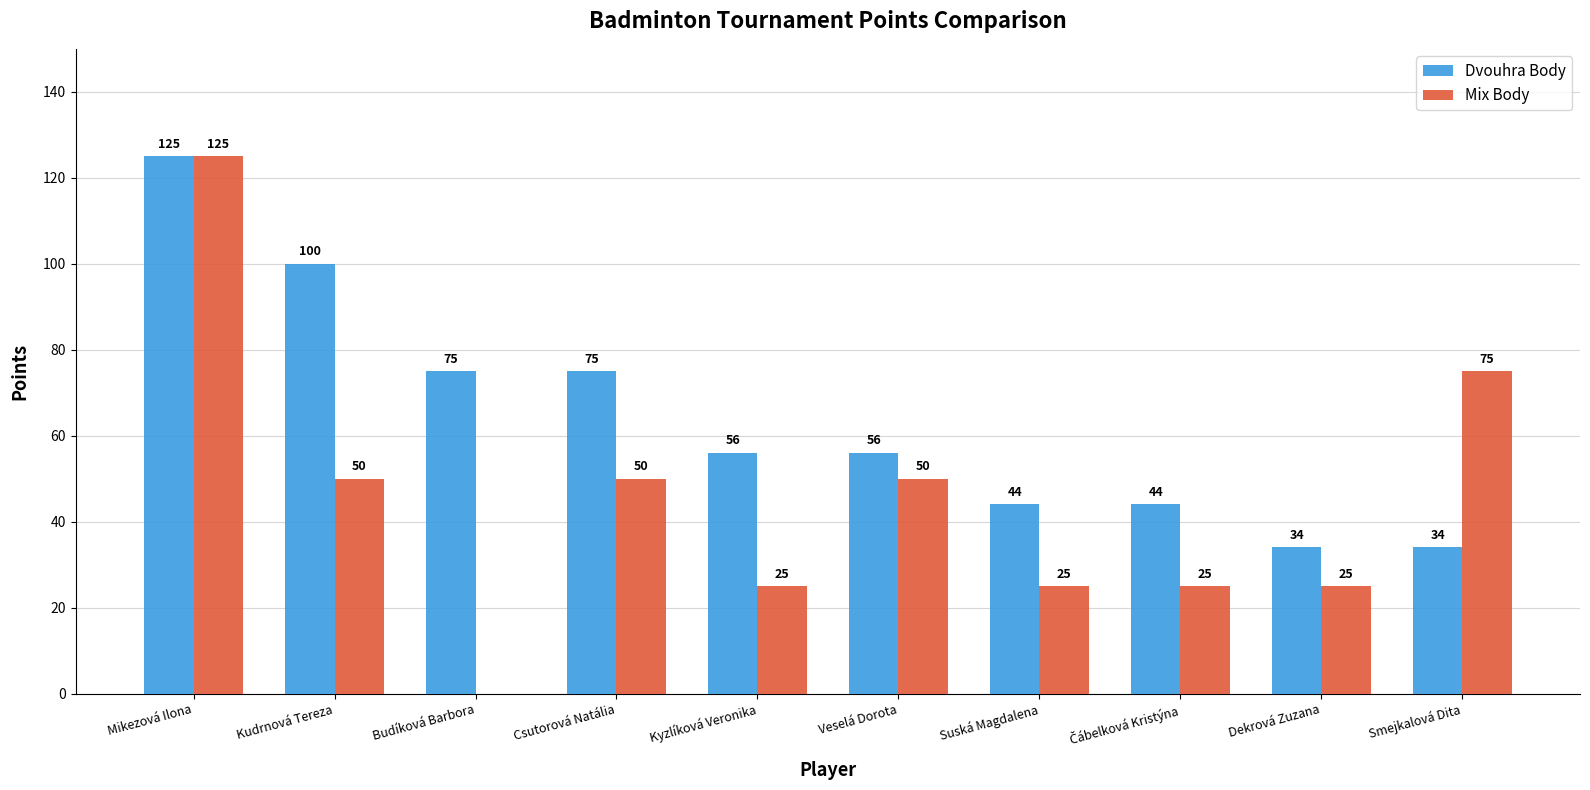

How many Mix Body values are between 25 and 50?

7